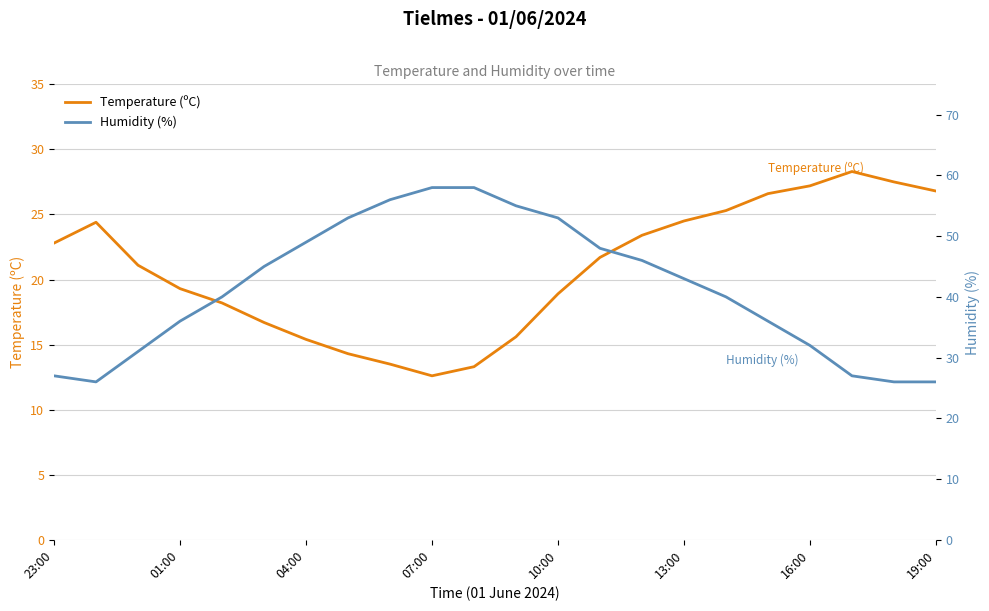

How many interior local valleys does the Humidity (%) series have?

1